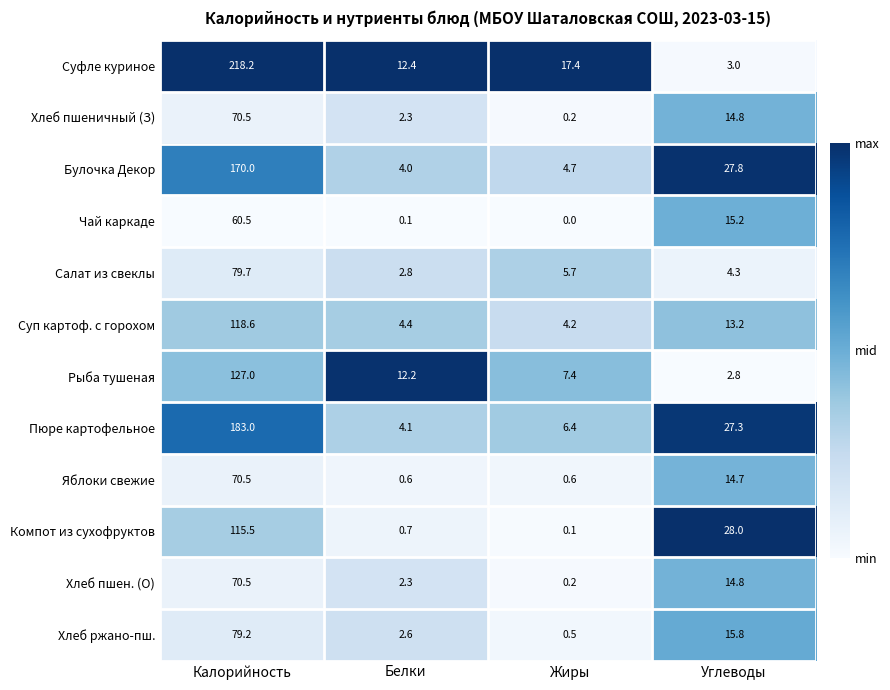

Which series has the widest spread of values?

Суфле куриное